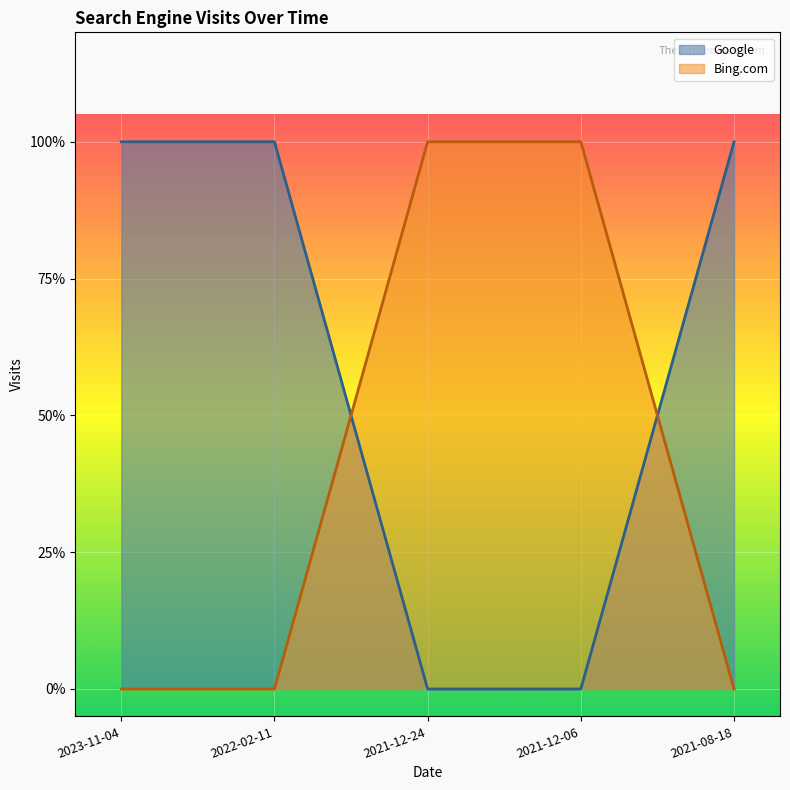

How many values in the Google series are below 1?

2